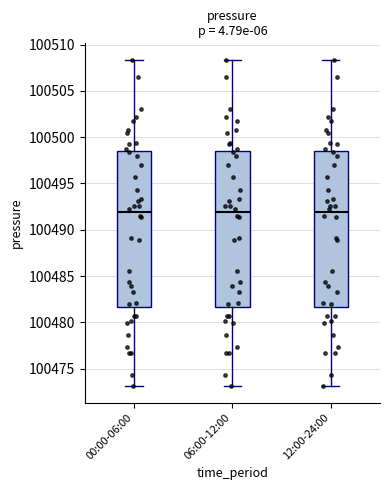

Where is the upper edge of the box for 12:00-24:00 on the y-axis? The values are not printed on the chart, so give them approximately, as read against the axis.

100498.5